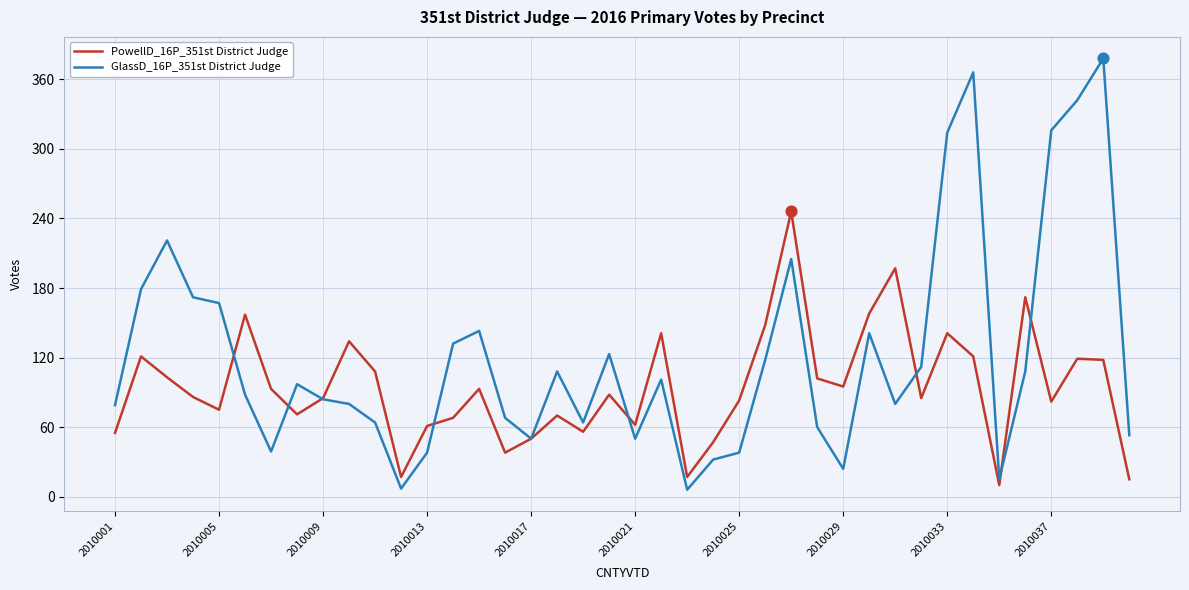

Which series has the largest total across all categories?

GlassD_16P_351st District Judge